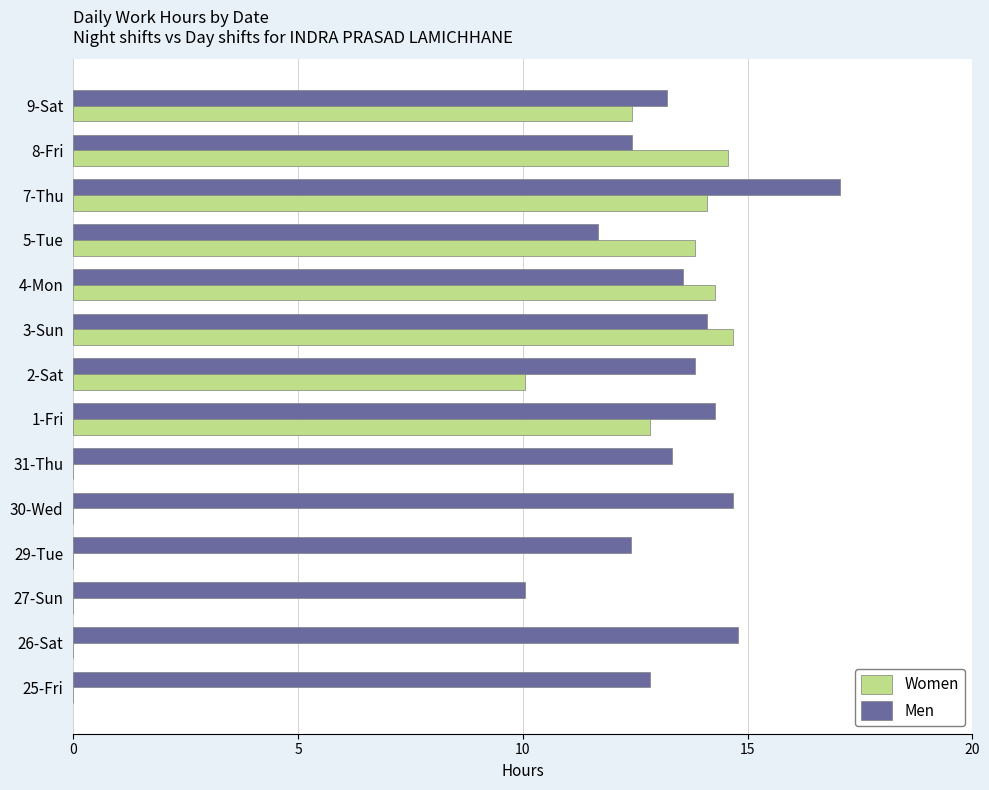

What is the maximum value shown in the chart?

17.1